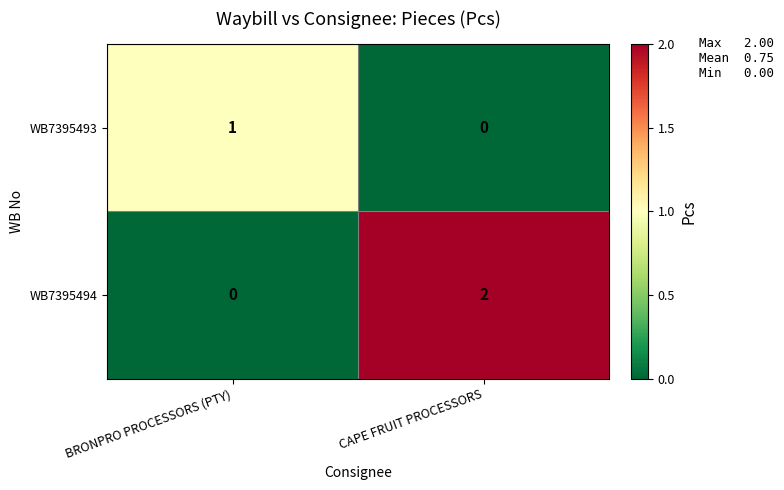

At which label does WB7395494 reach its peak?

CAPE FRUIT PROCESSORS